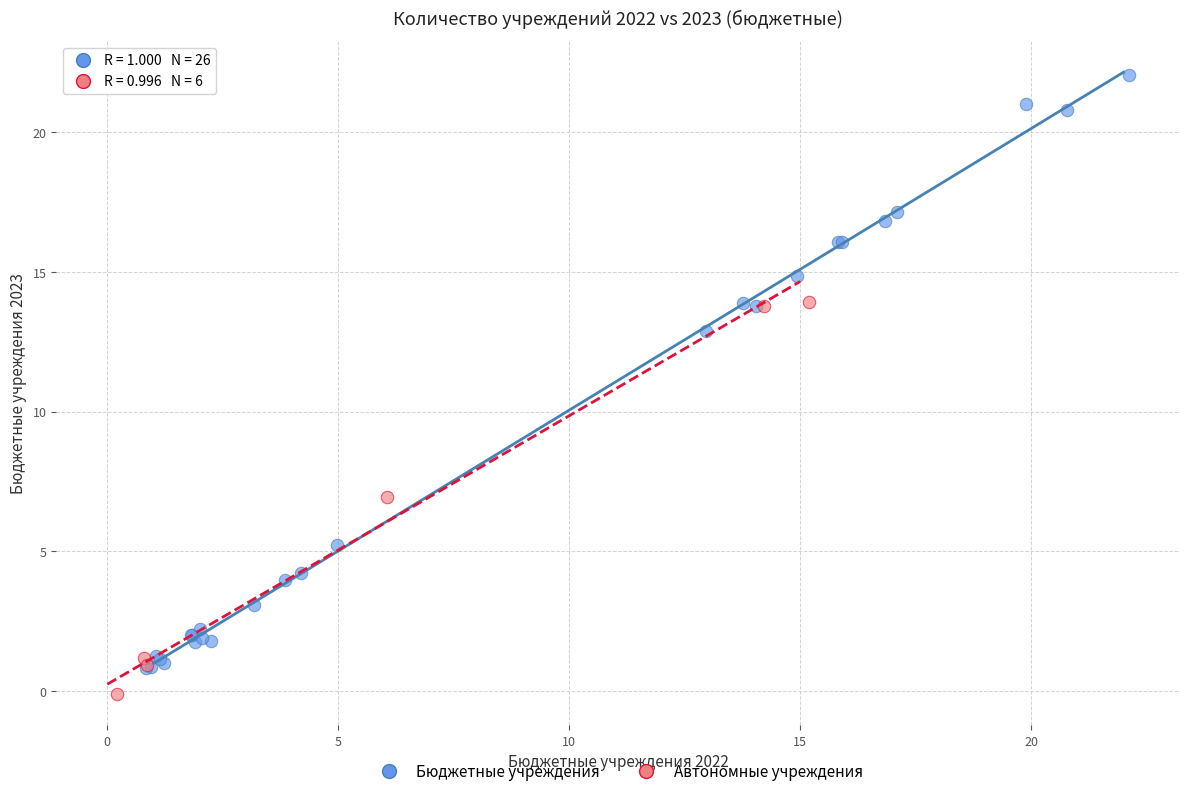

Which series contains the highest Y value?

Бюджетные учреждения